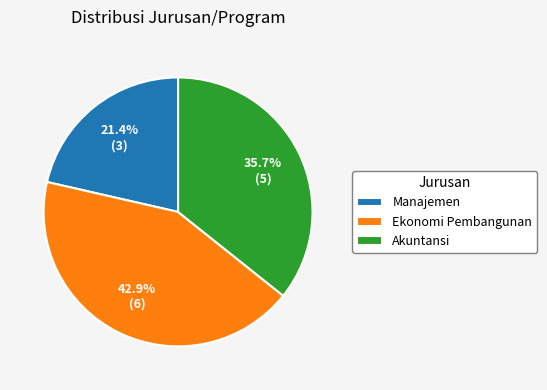

To the nearest percent, what is the average slice percentage?

33%